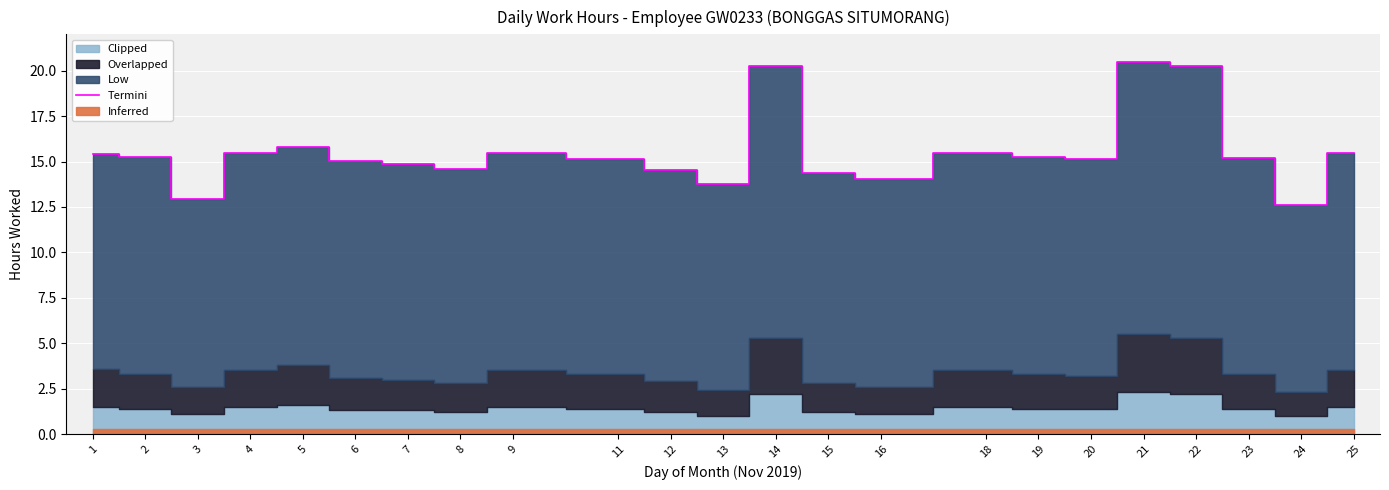

Where is the first local maximum?

5